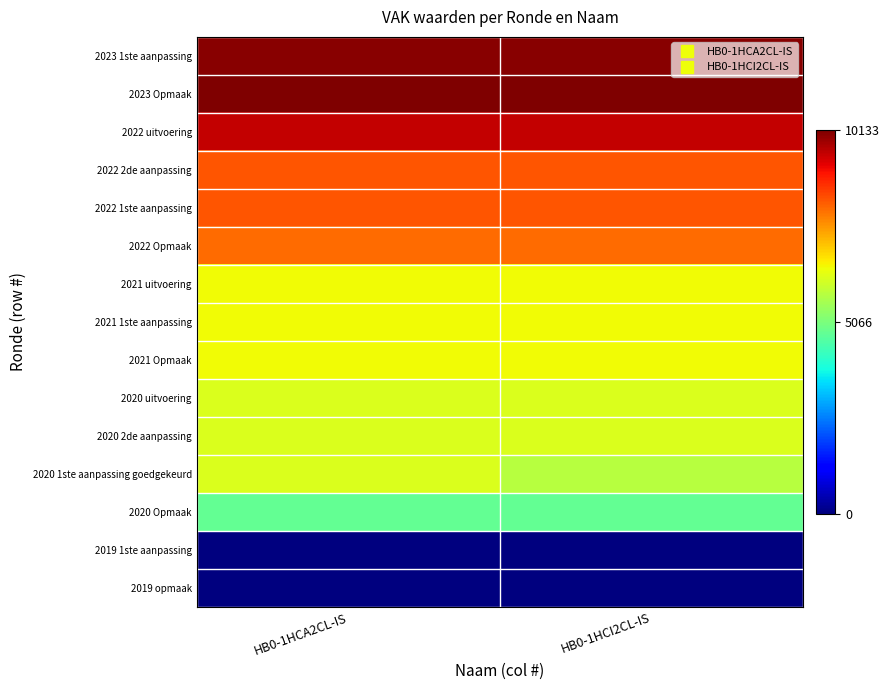

What is the difference between the highest and lowest values at HB0-1HCA2CL-IS?

10133